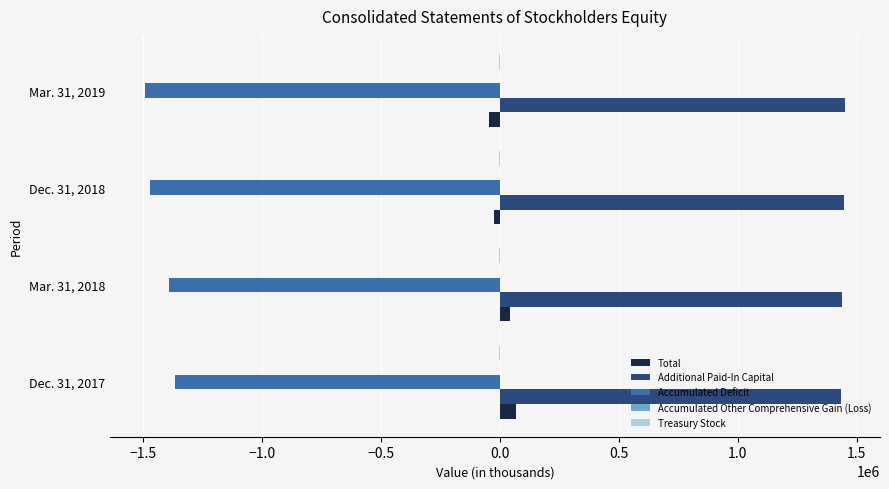

What is the sum of all Total values?

38785